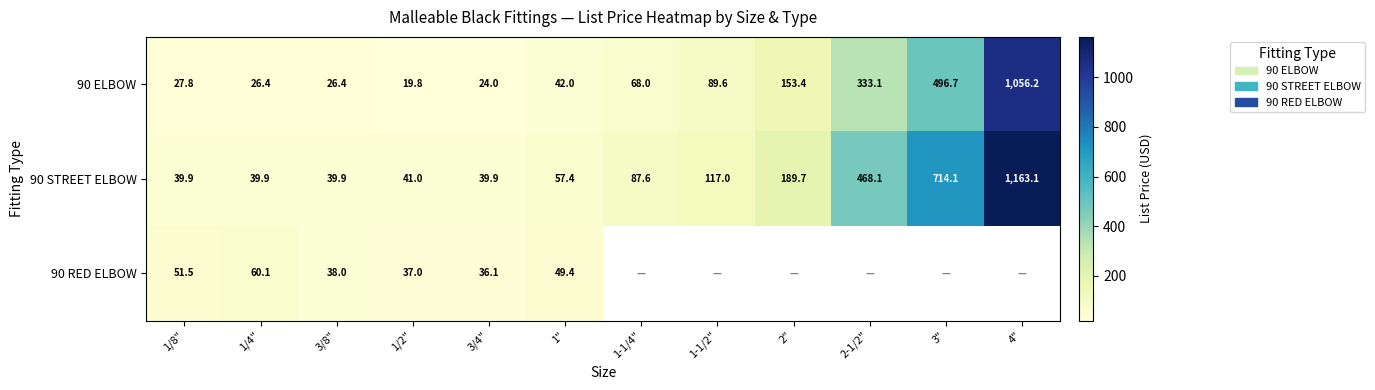

What is the difference between the maximum and minimum values in the 90 STREET ELBOW series?

1123.2